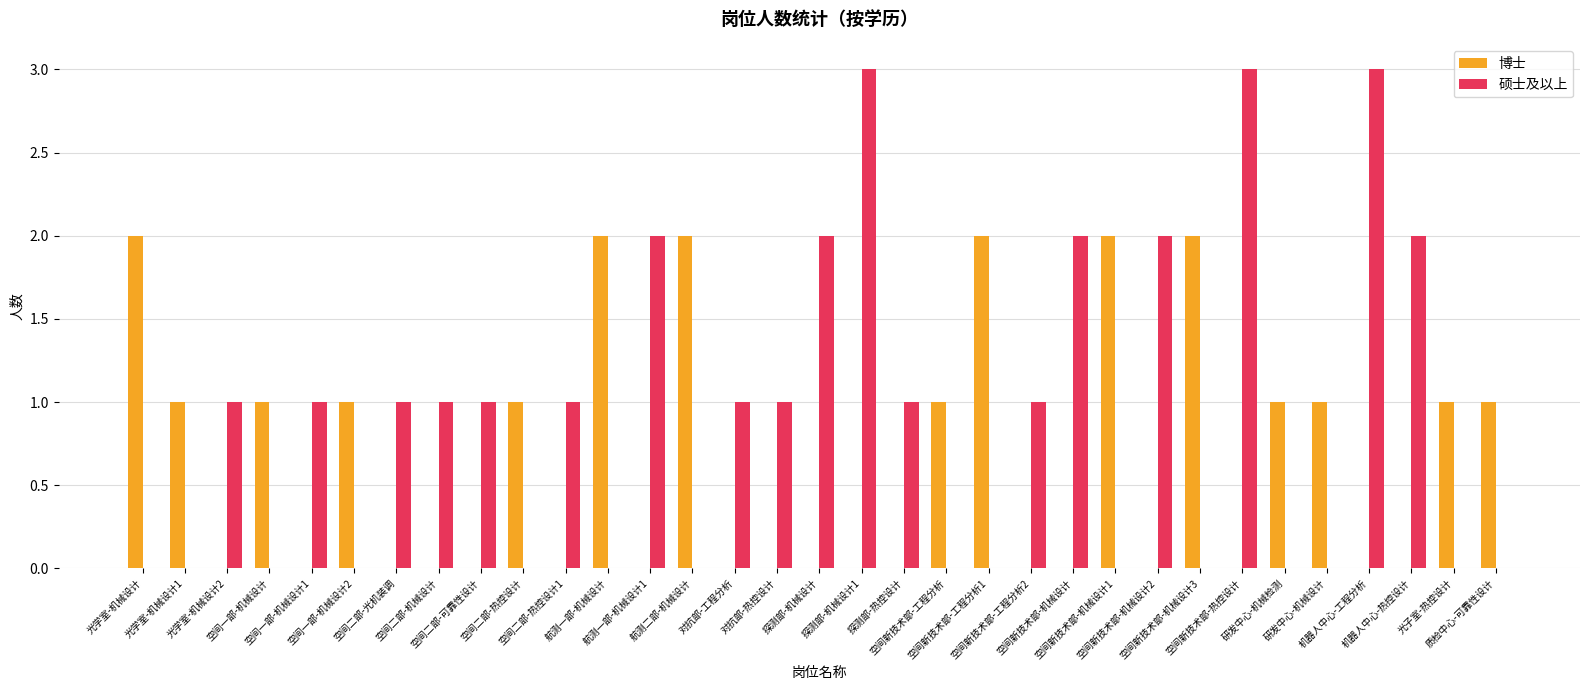

What is the spread (max minus min) of values at 空间新技术部-工程分析?

1